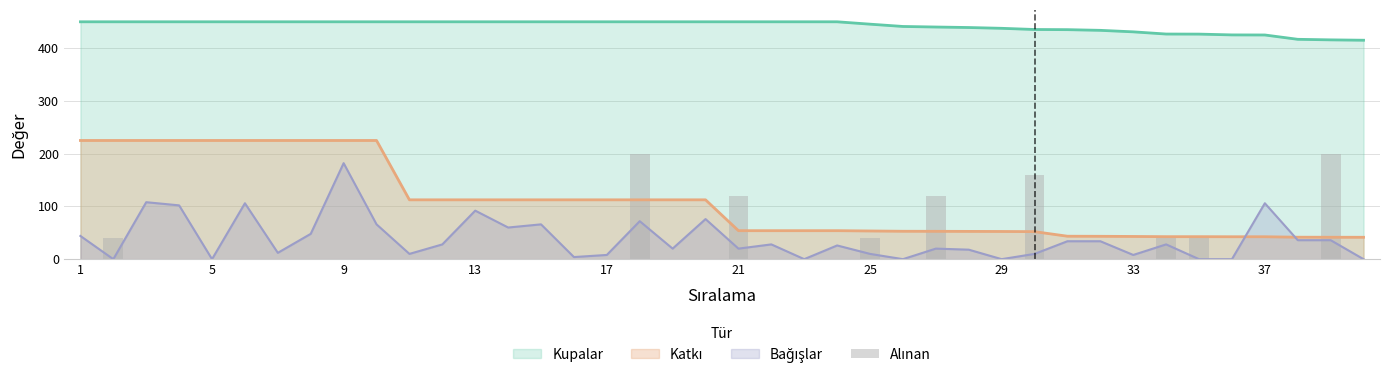

Does the chart contain stacked bars?

No